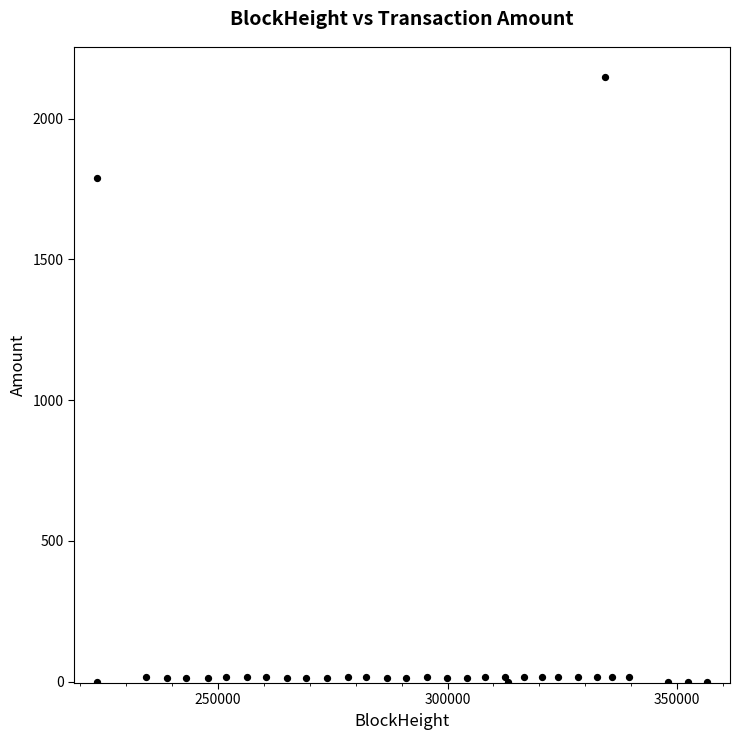

What Y value in the scatter plot is closest to 1073?

1788.7